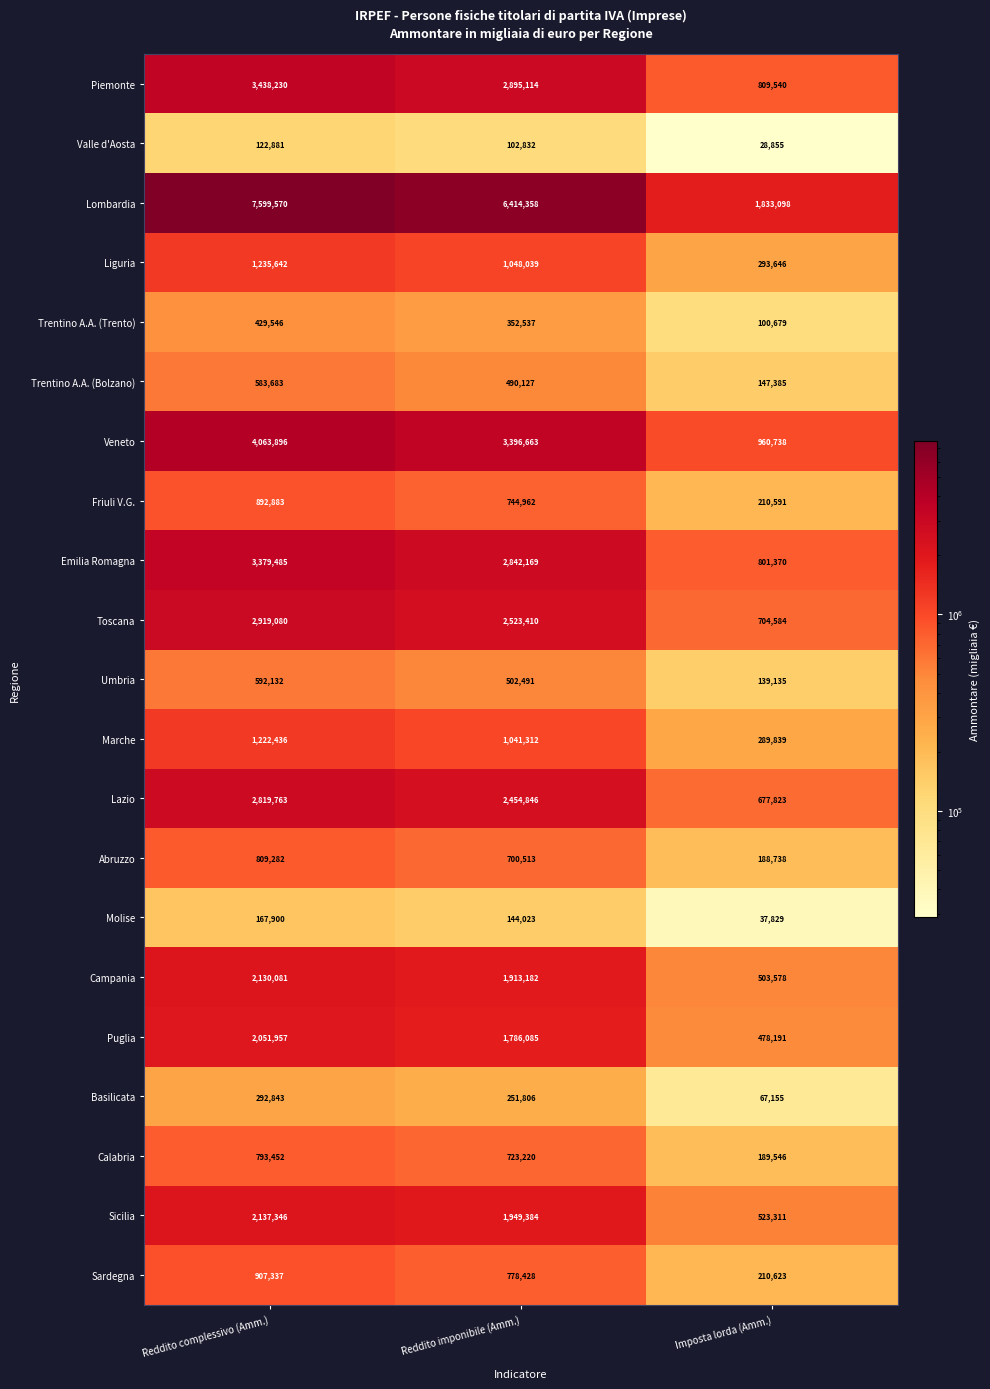

Which category has the lowest value across all series?

Imposta lorda (Amm.)